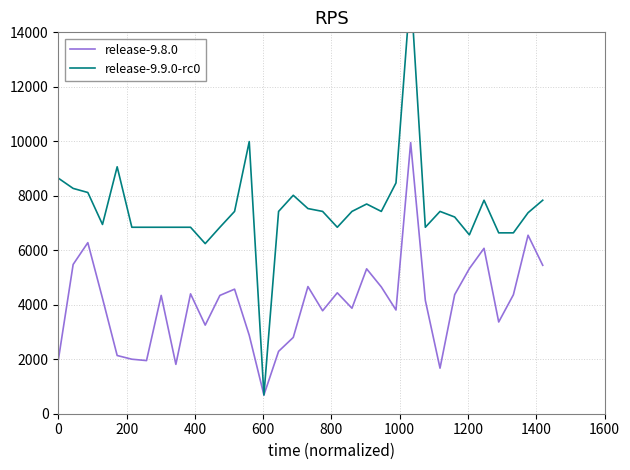

How many lines are shown in the chart?

2